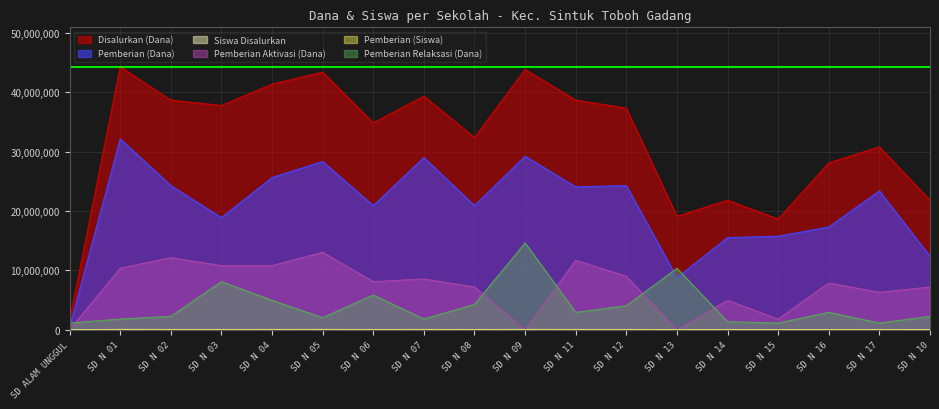

True or false: Pemberian Relaksasi (Dana) and Pemberian (Dana) cross at least once.

True